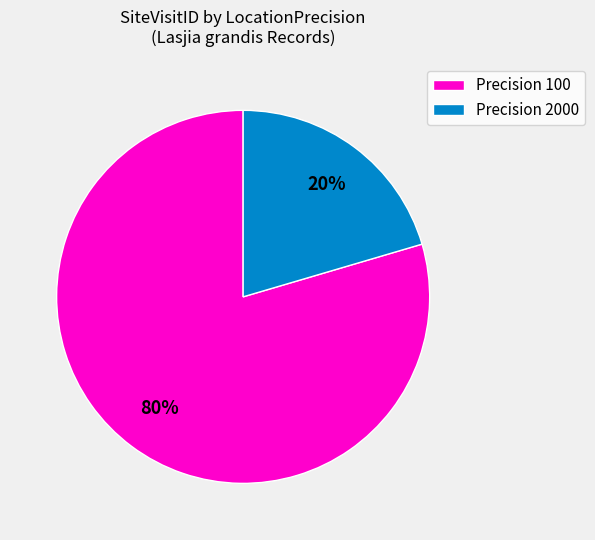

To the nearest percent, what is the average slice percentage?

50%